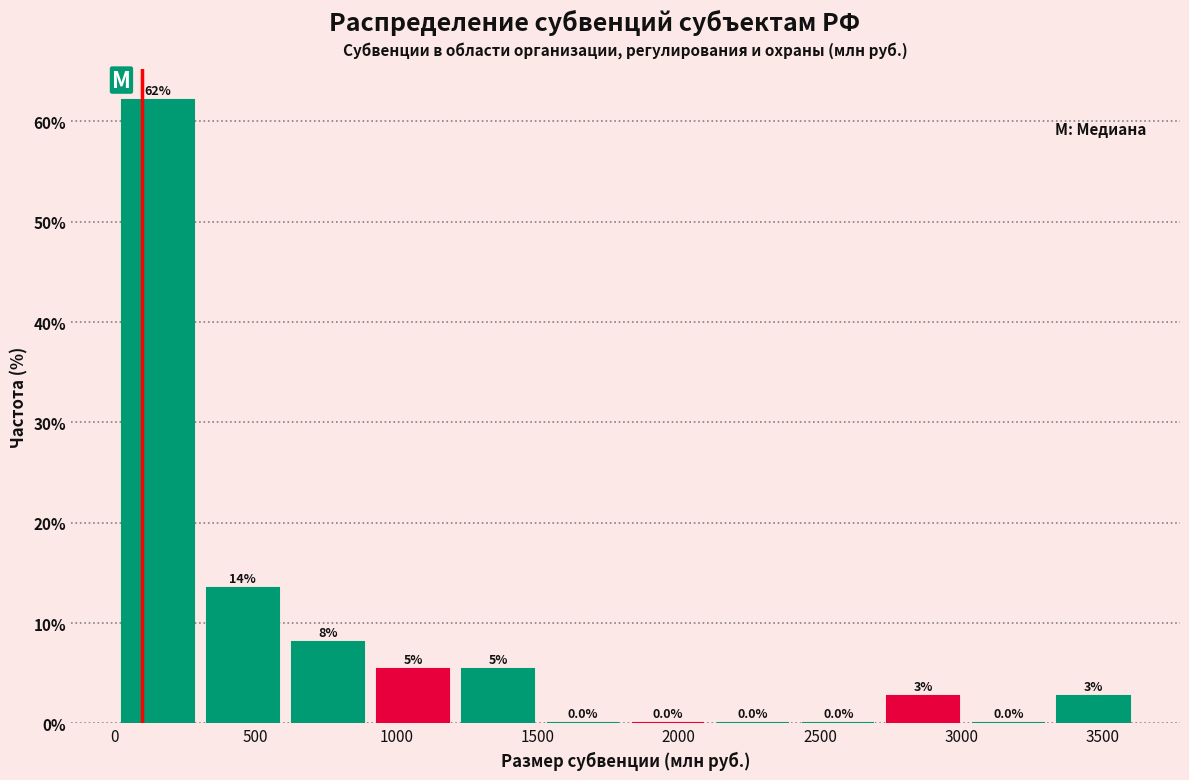

Over which range of the x-axis is the bar tallest?

0 to 300